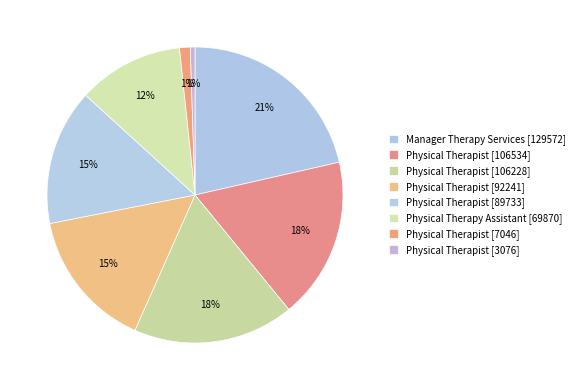

To the nearest percent, what is the average slice percentage?

12%